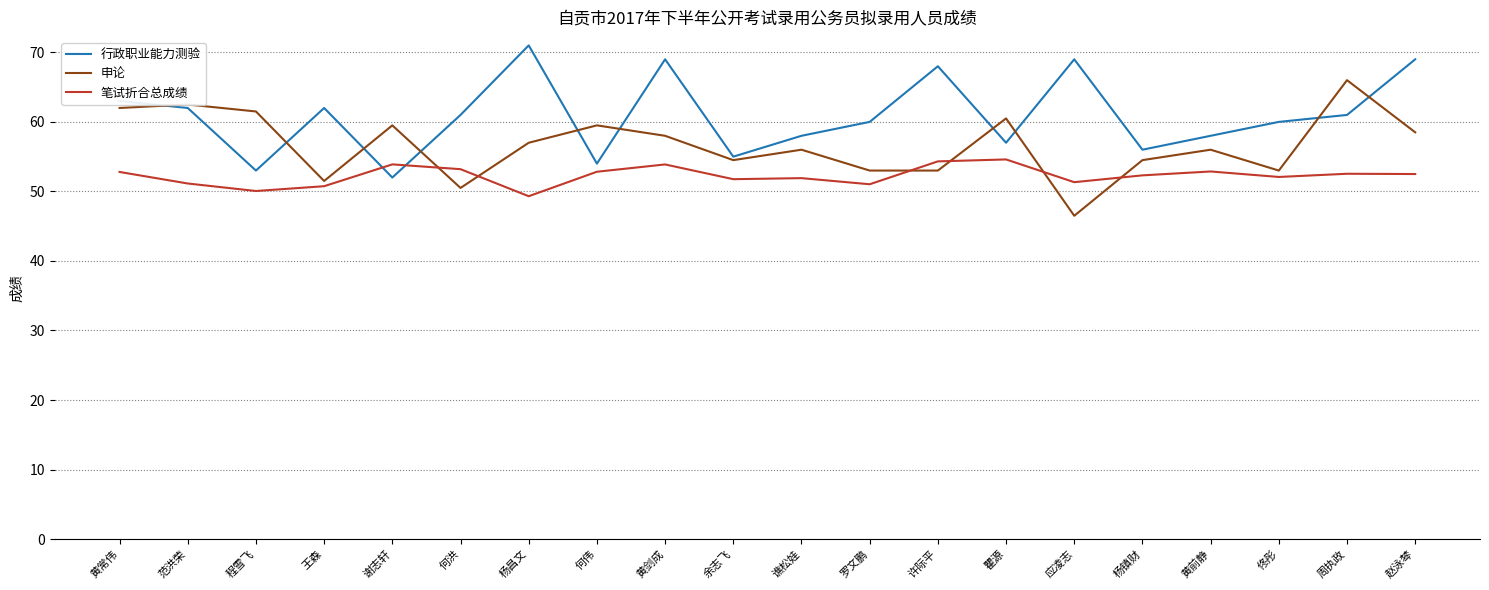

What value does the 笔试折合总成绩 series have at 赵泳棽?

52.5